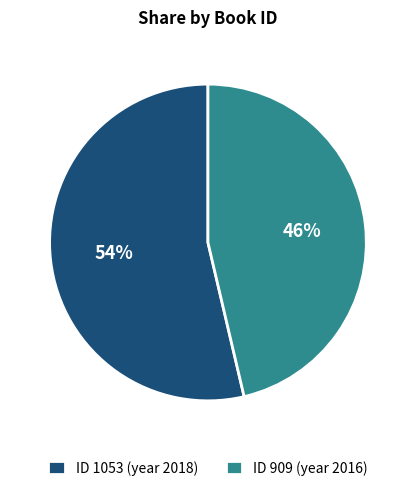

What is the ratio of the value at ID 909 (year 2016) to the value at ID 1053 (year 2018)?

0.9